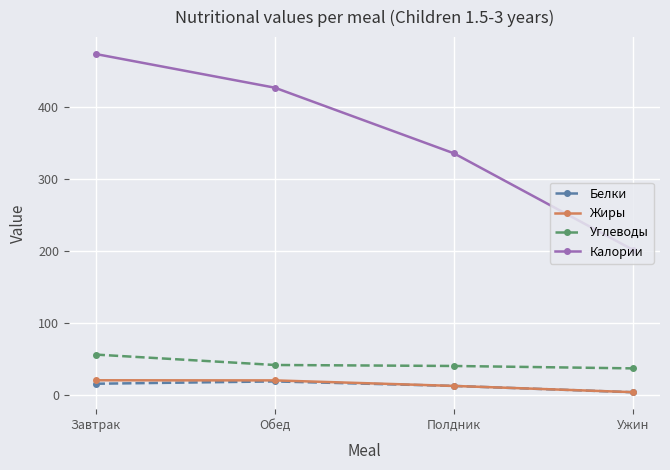

What is the label of the 4th point from the right?

Завтрак